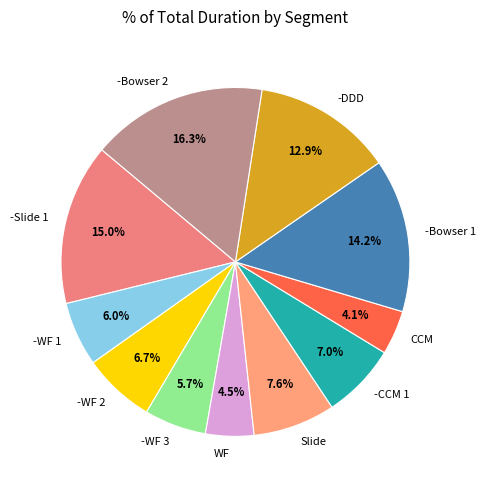

What percentage do -Slide 1 and Slide together represent?

22.6%